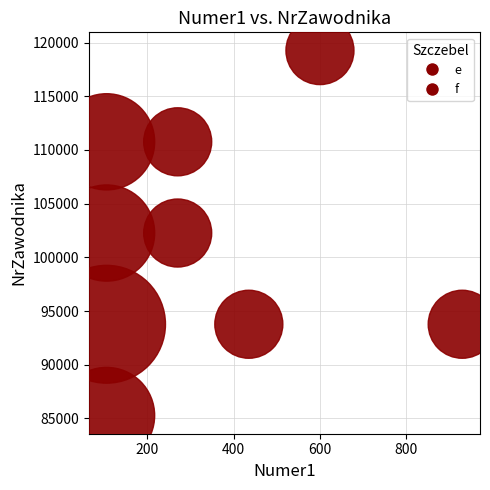

What is the range of X values (max minus min)?

824.2